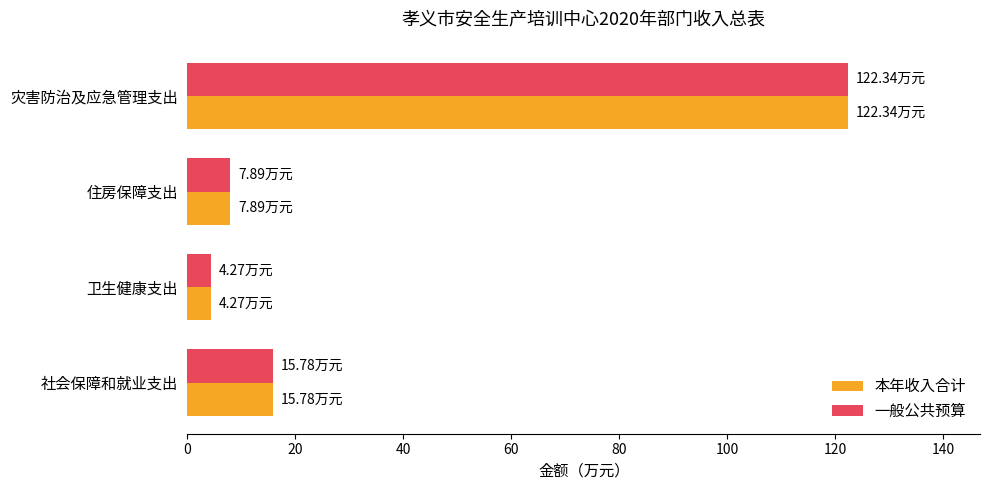

Rank the categories by 一般公共预算 value from highest to lowest.

灾害防治及应急管理支出, 社会保障和就业支出, 住房保障支出, 卫生健康支出